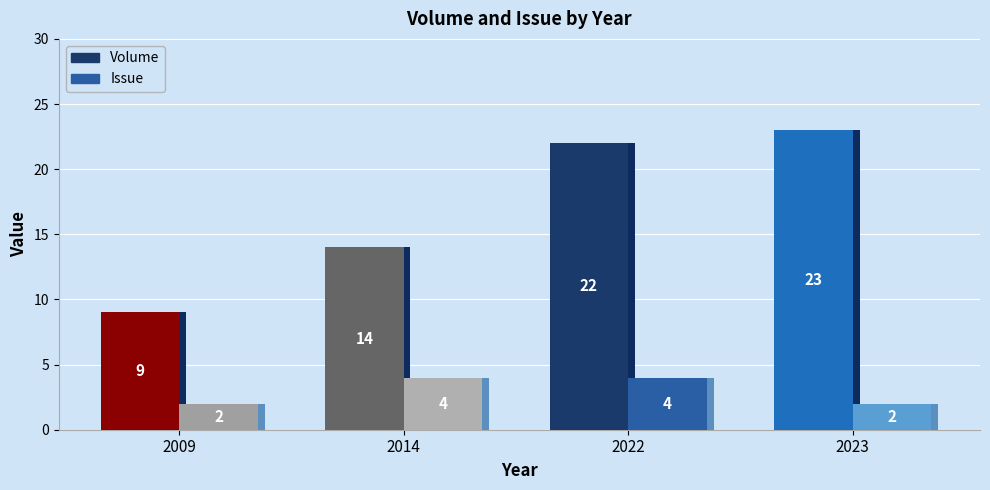

Is it true that Volume equals 23 at 2023?

True